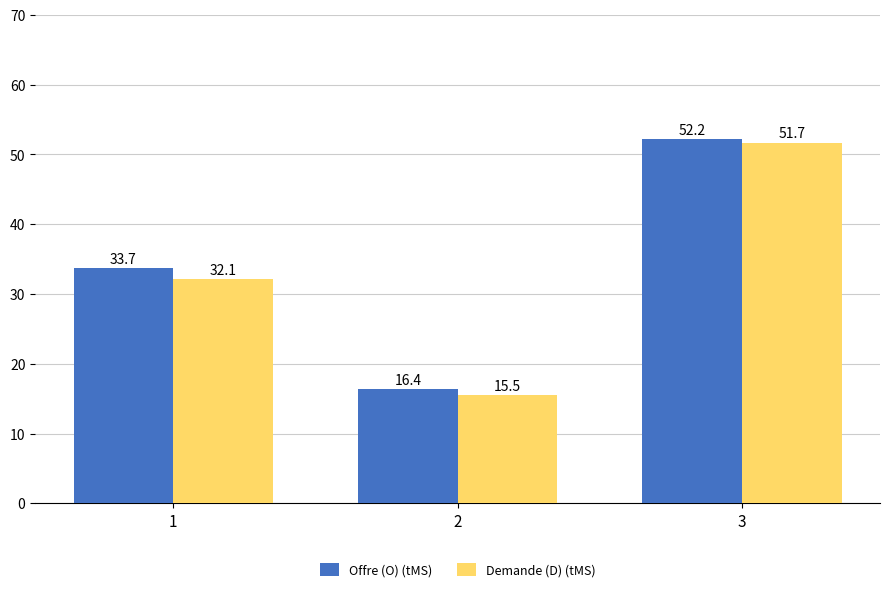

List the series in order of their overall mean, highest first.

Offre (O) (tMS), Demande (D) (tMS)